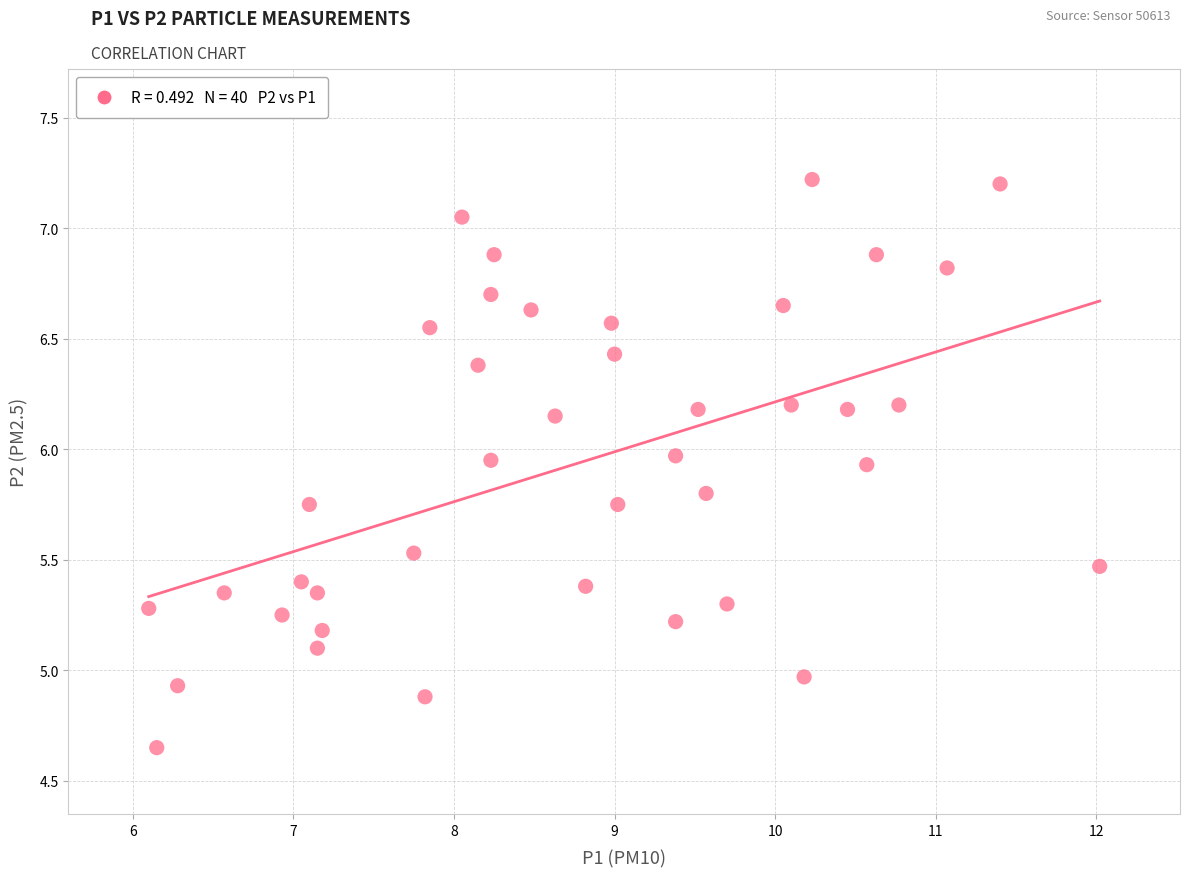

What is the range of Y values (max minus min)?

2.6